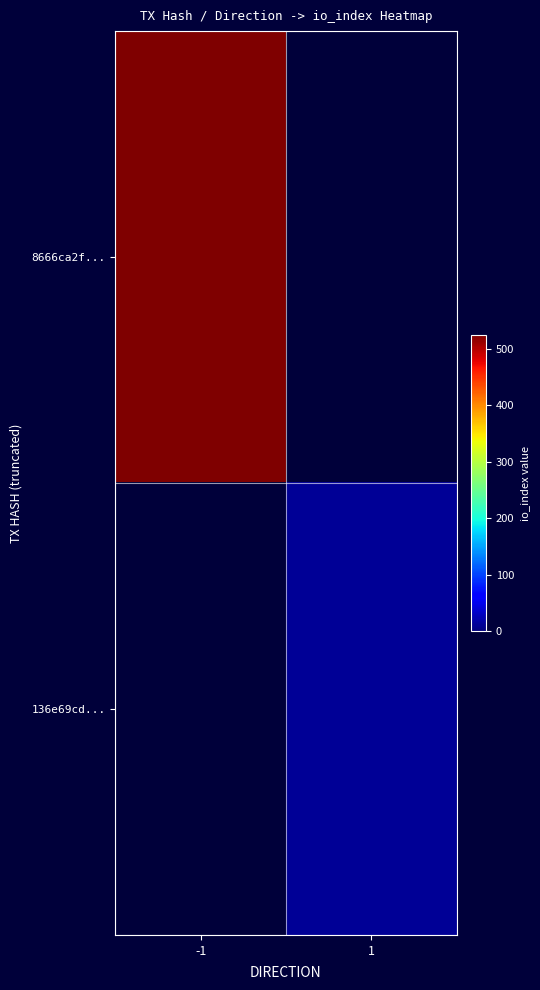

True or false: 136e69cd... has a value of 14.8 at 1.

False